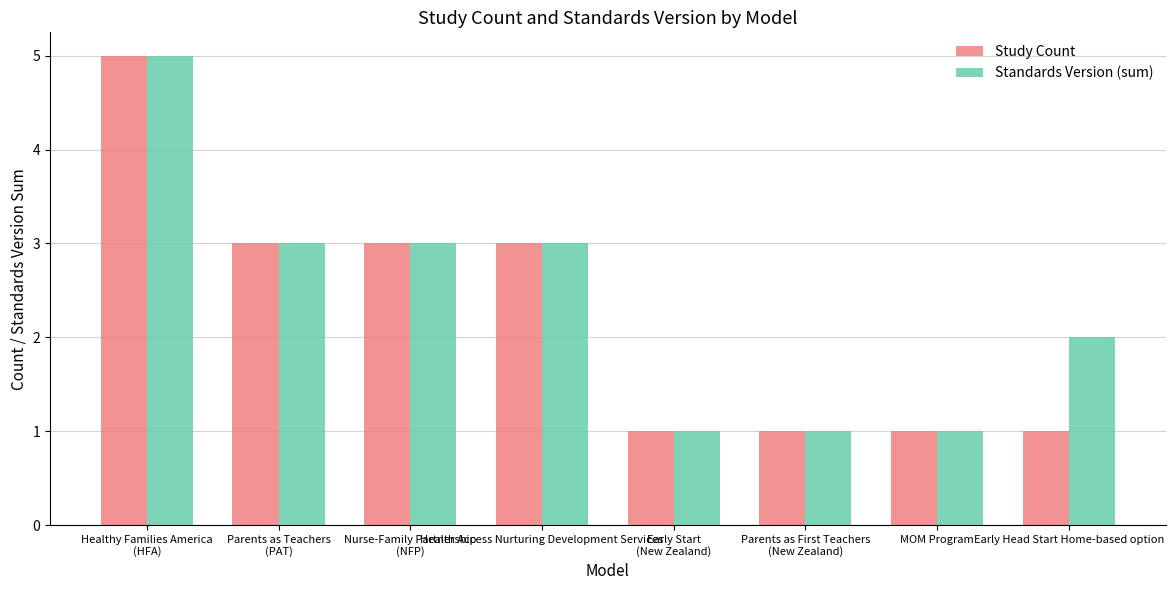

At which category is the sum across all series the highest?

Healthy Families America
(HFA)